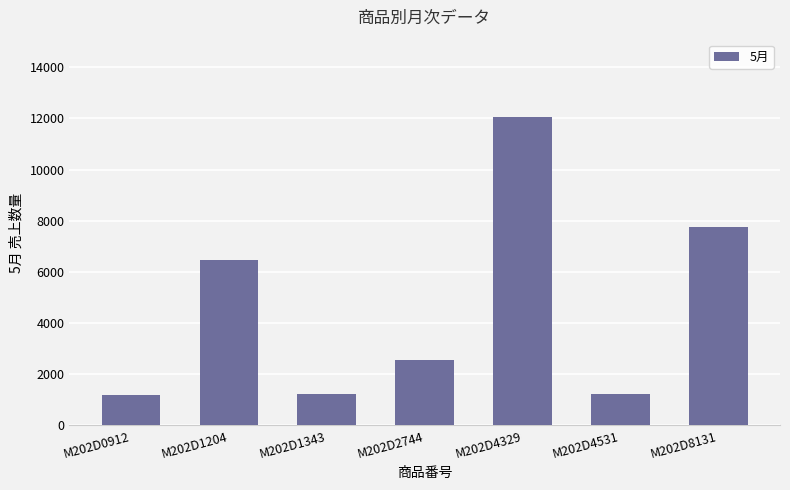

The value at M202D4531 is 1227. True or false?

True